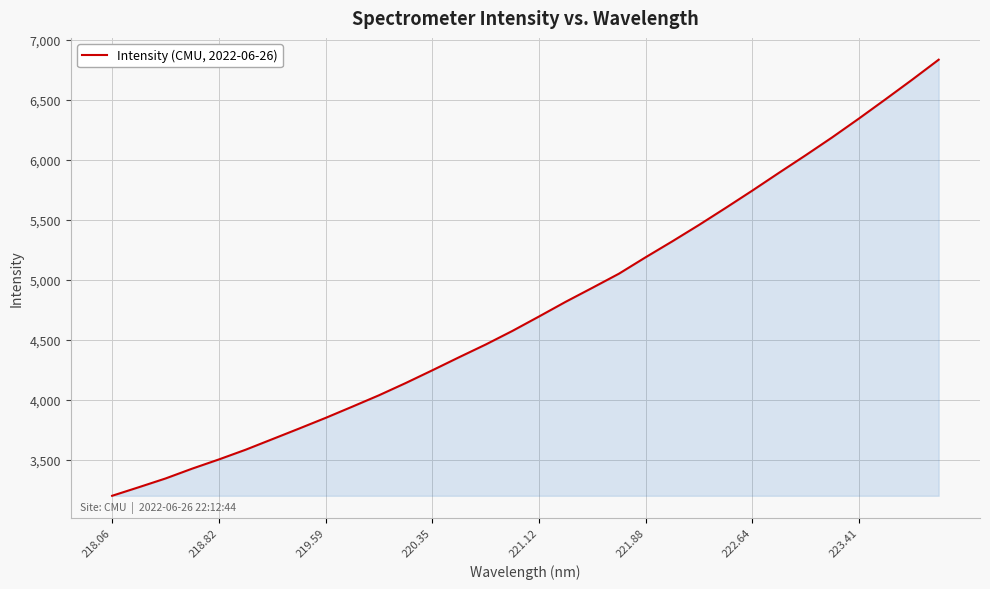

What is the maximum value shown in the chart?

6835.3